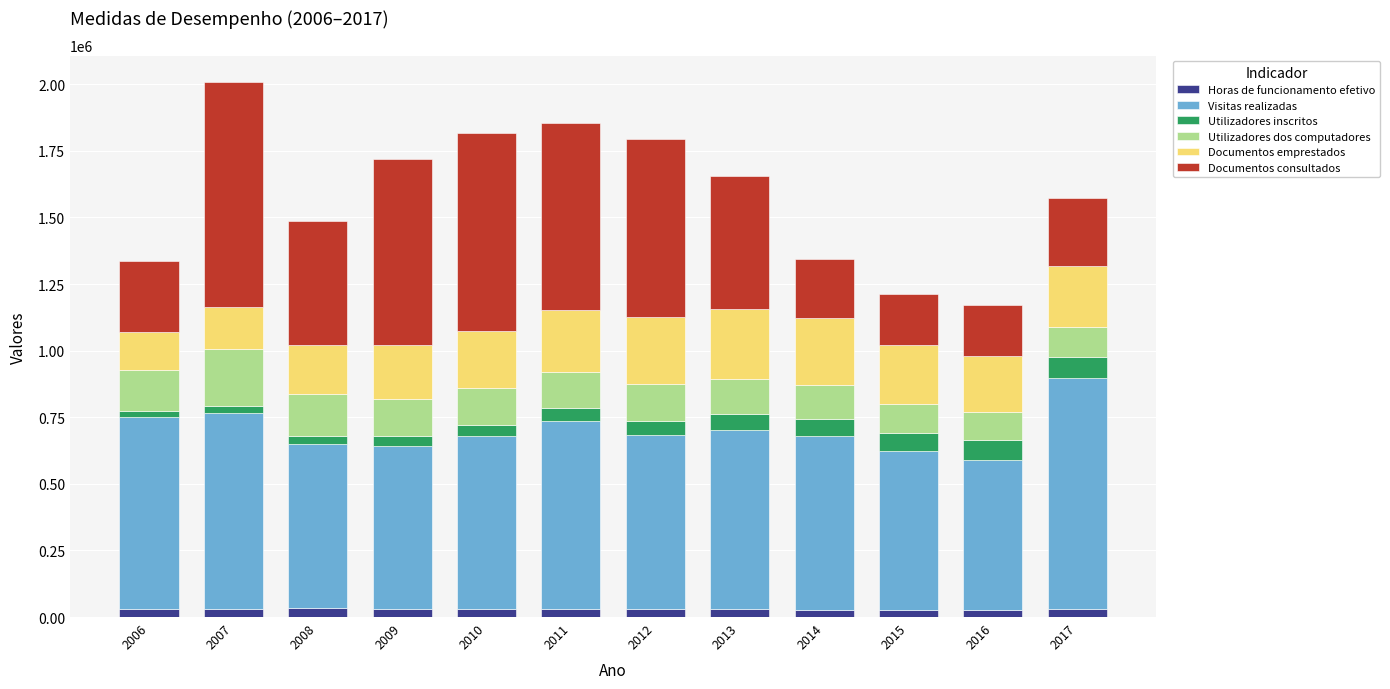

What is the difference between the Utilizadores dos computadores values at 2013 and 2016?

28091